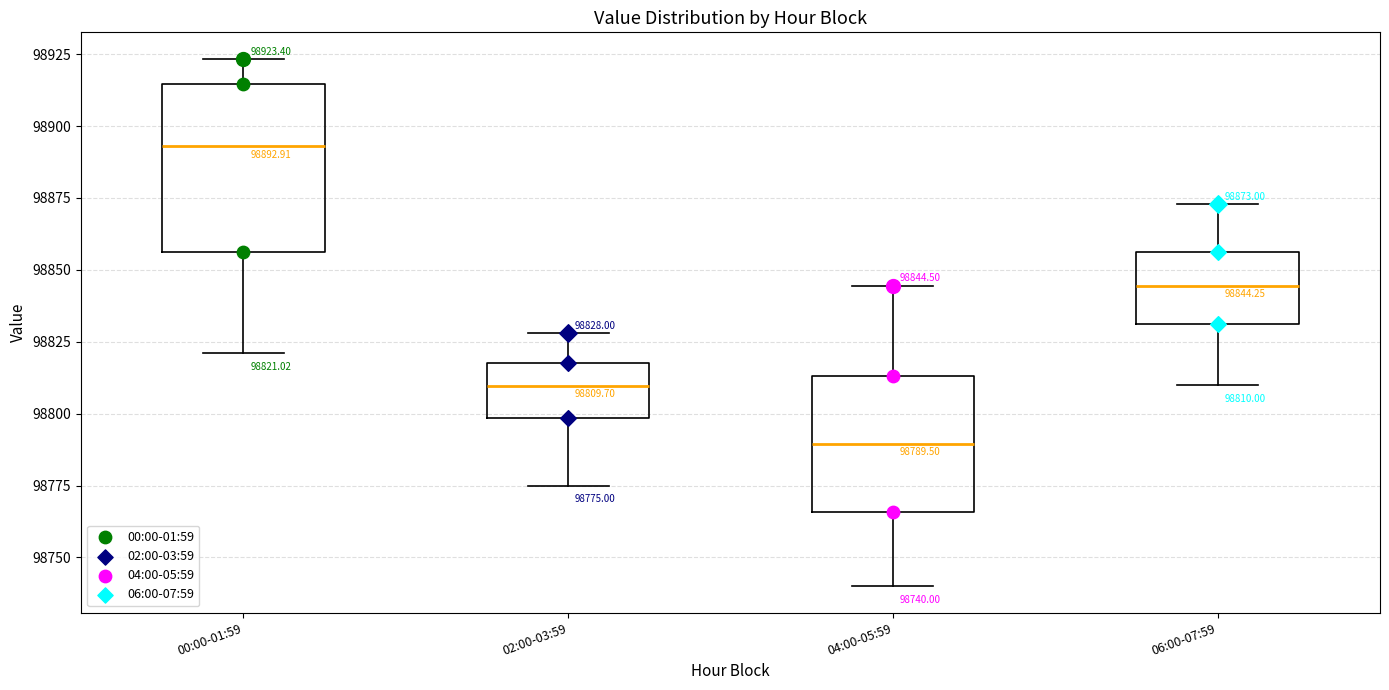

Which box has the highest median line?

00:00-01:59